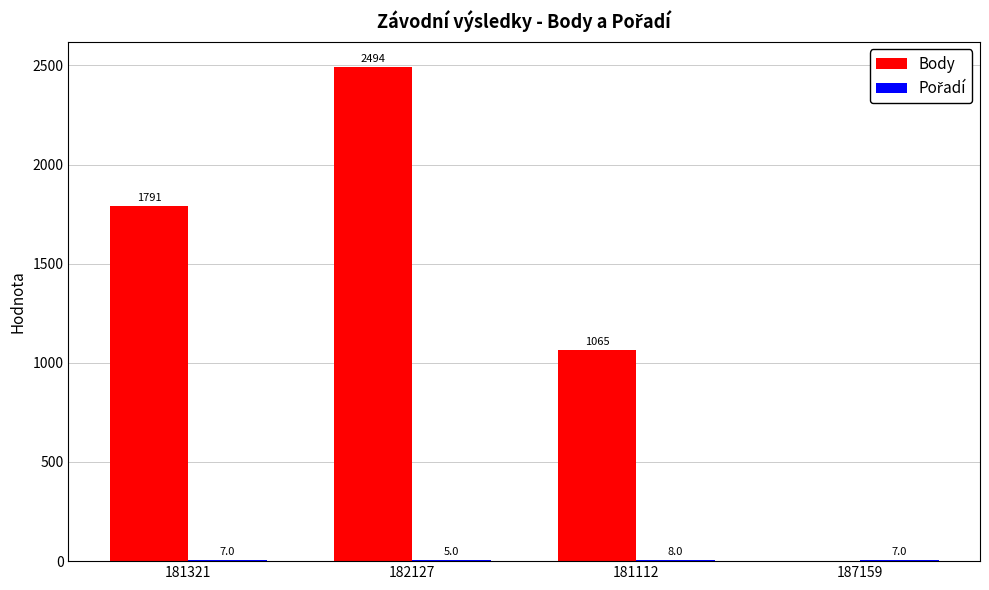

At which category is the sum across all series the highest?

182127